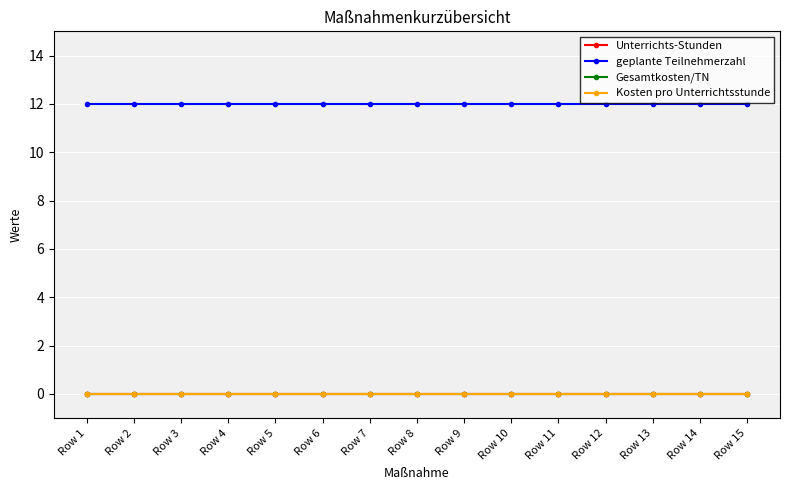

Is this an area chart (filled region under the line)?

No